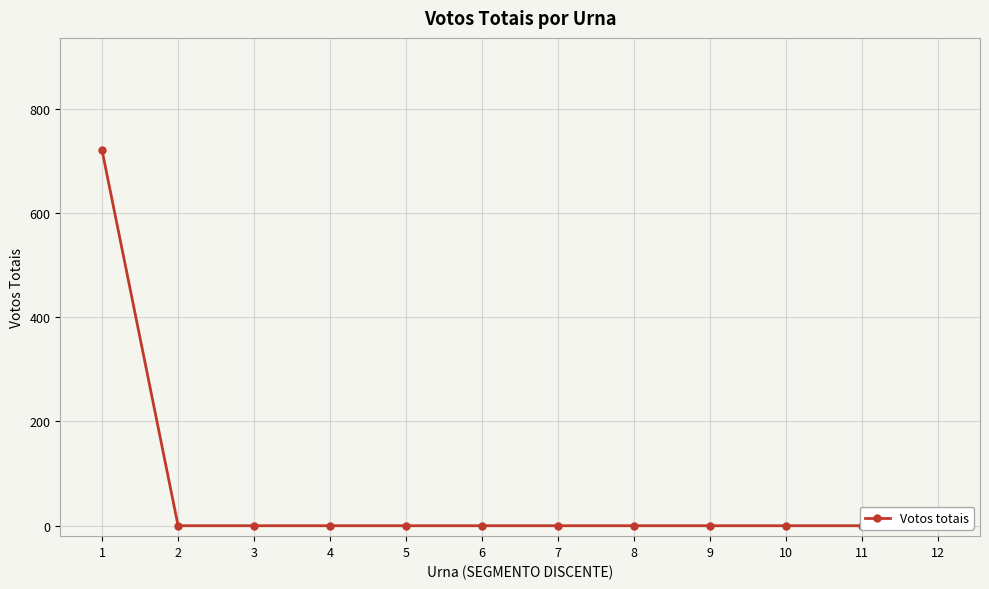

Reading right to left, list all the values displayed in this chart.

0	0	0	0	0	0	0	0	0	0	0	720